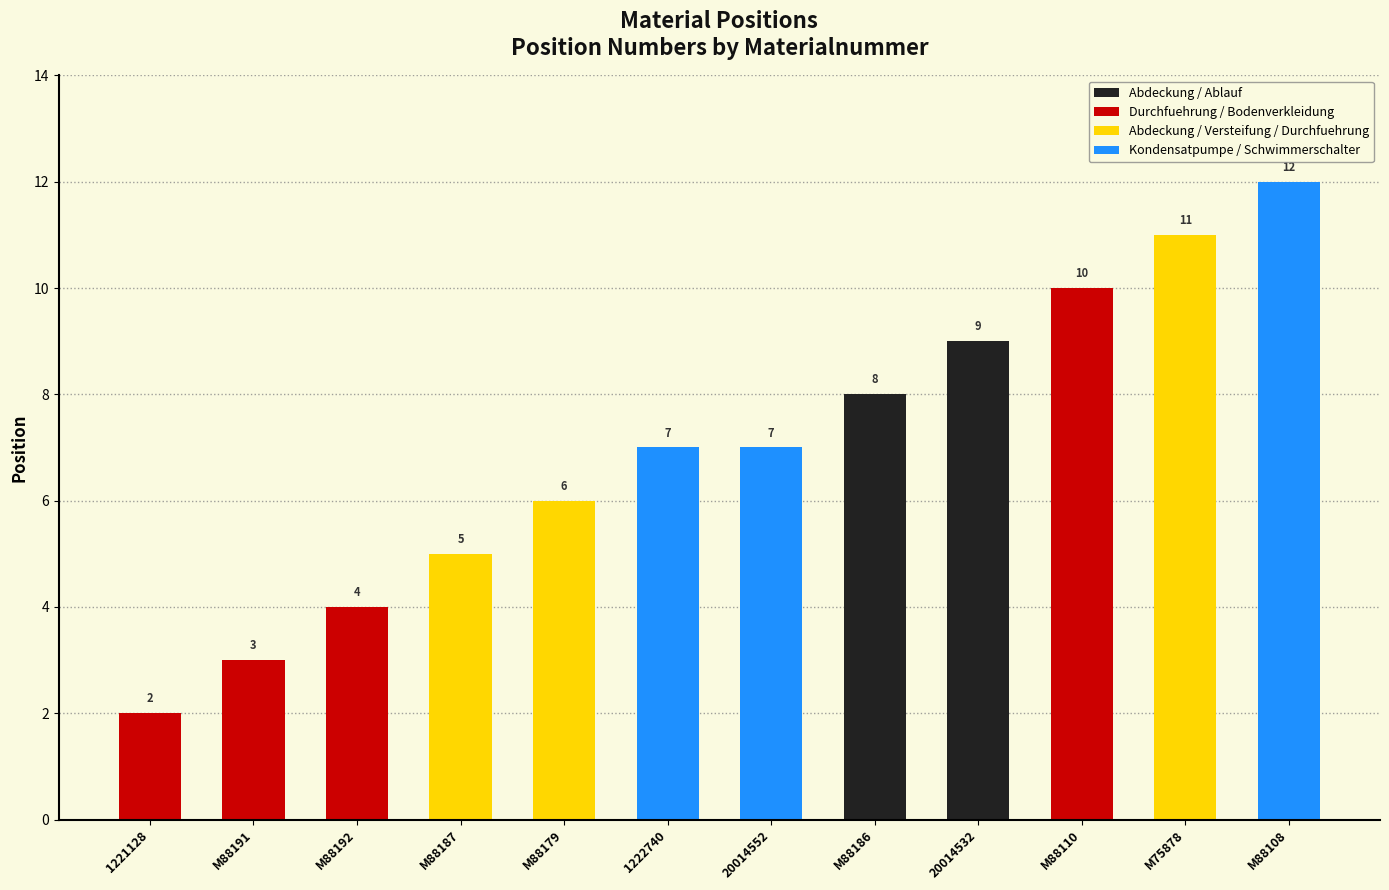

Are the bars grouped side by side (vs. stacked)?

No